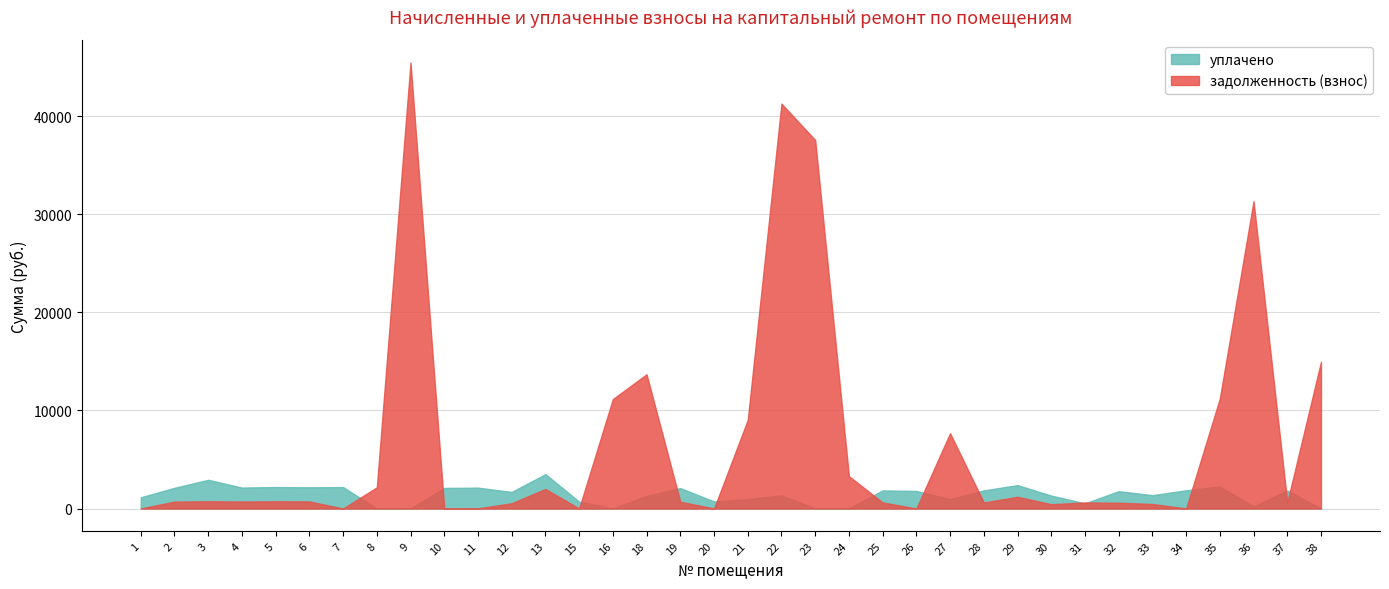

How many times do уплачено and задолженность (взнос) cross each other?

13